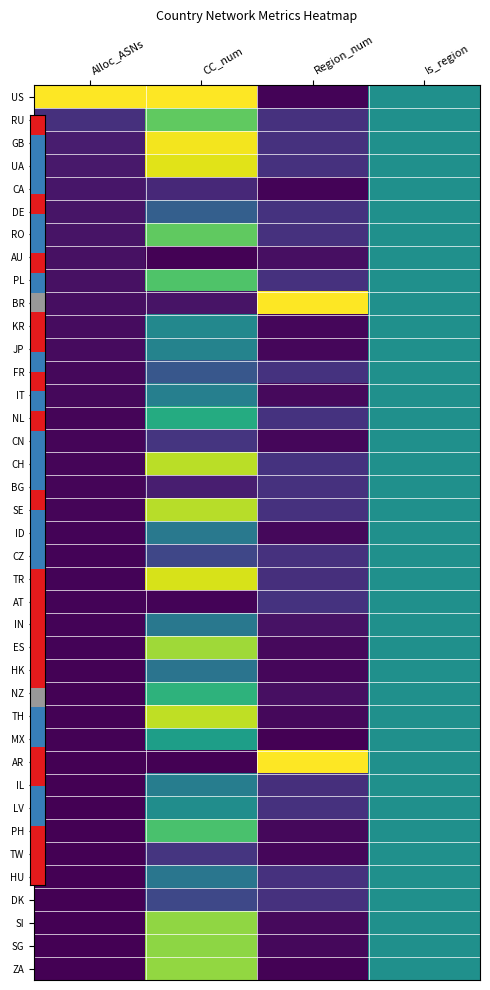

What is the total value across all series at CC_num?

20.1